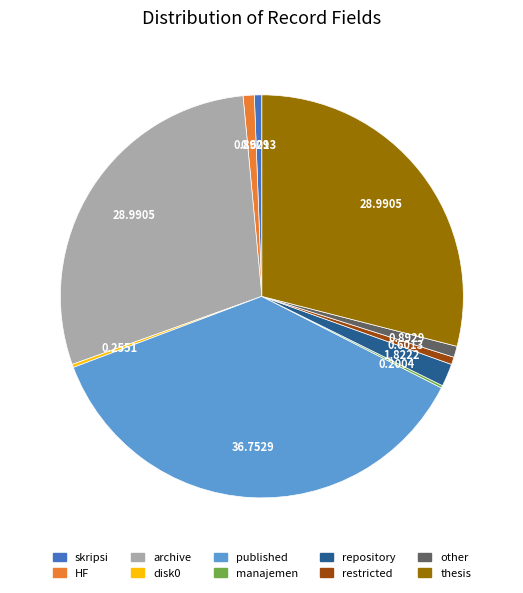

Is published the majority of the pie?

No